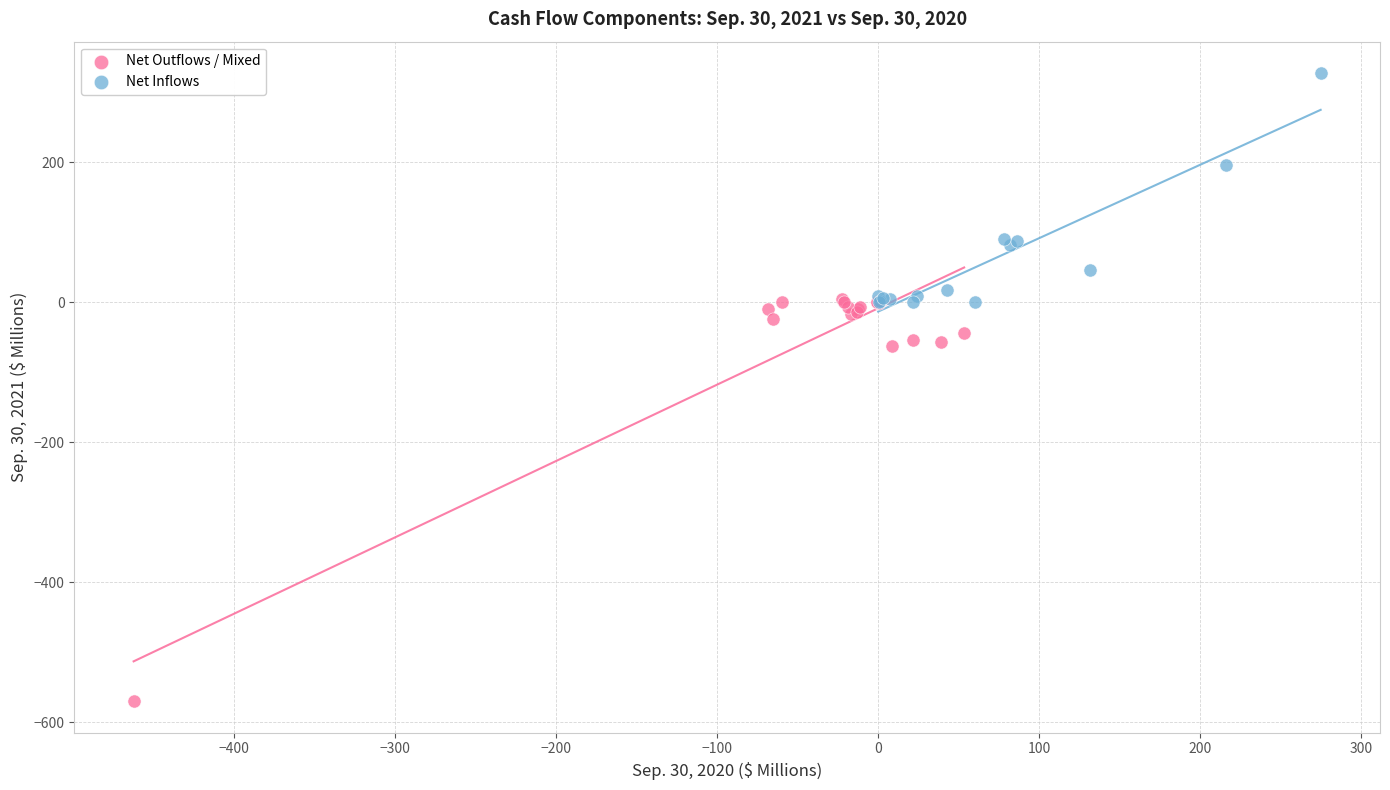

Which series has the widest spread of Y values?

Net Outflows / Mixed